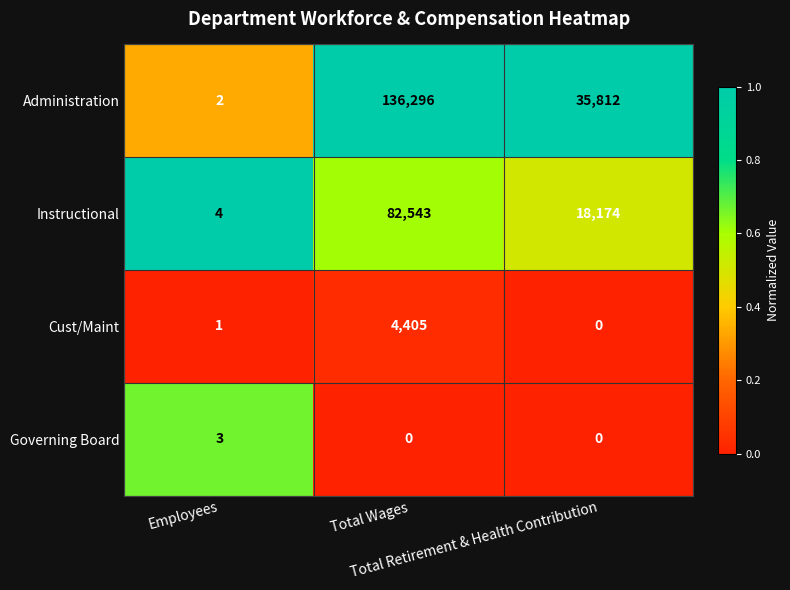

Count the Instructional values in the range 4 to 82543.

3